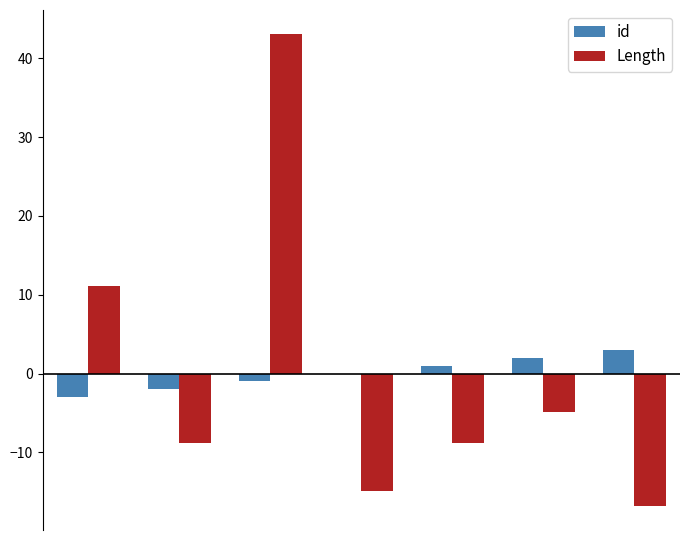

What is the maximum value for id?

3.0